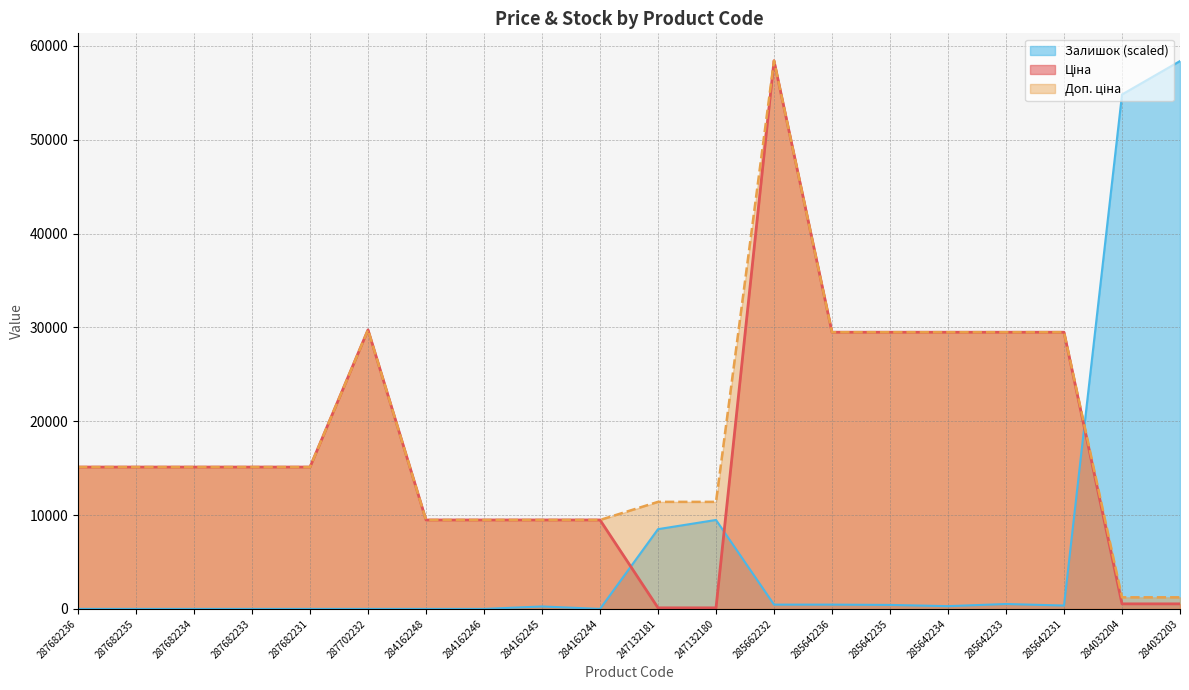

At which label does Доп. ціна first exceed 15120?

287702232